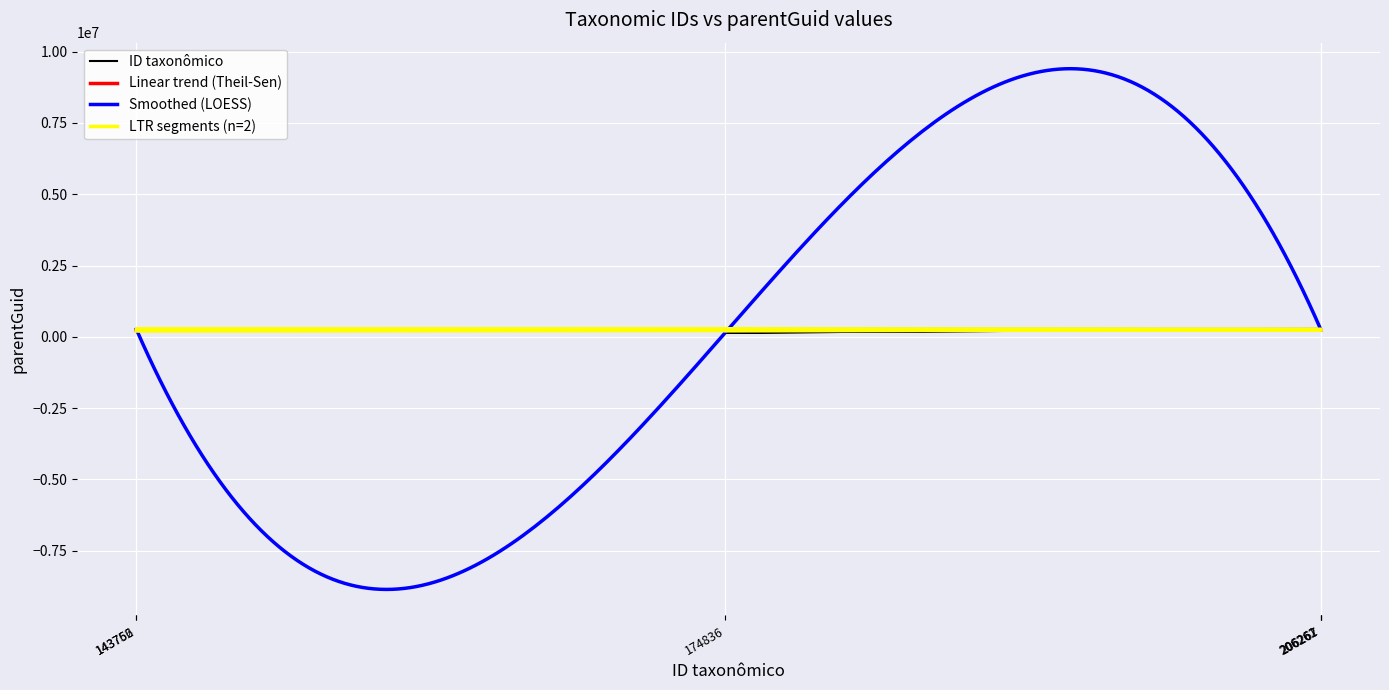

What is the sum of the values at 206262 and 206267?

511711